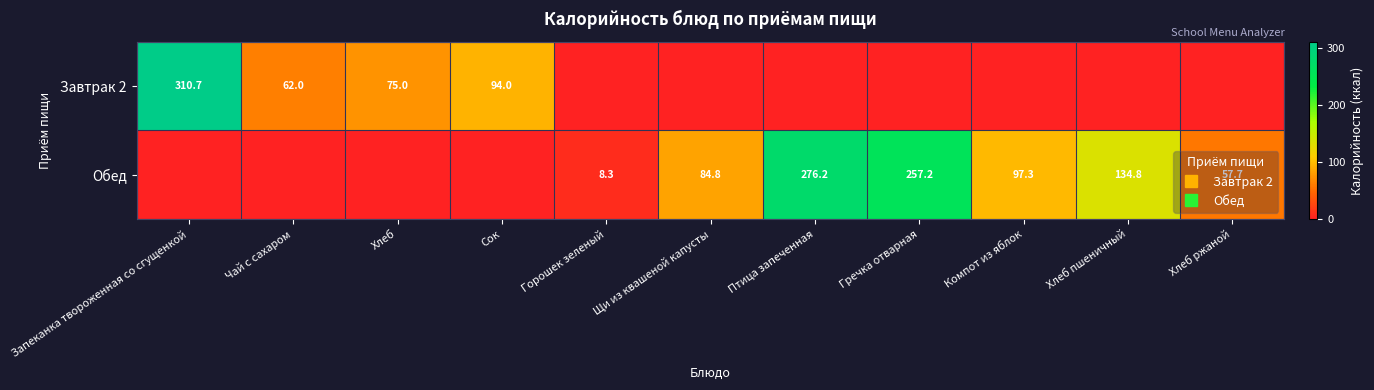

Is the value of Обед at Хлеб пшеничный greater than the value of Завтрак 2 at Компот из яблок?

Yes